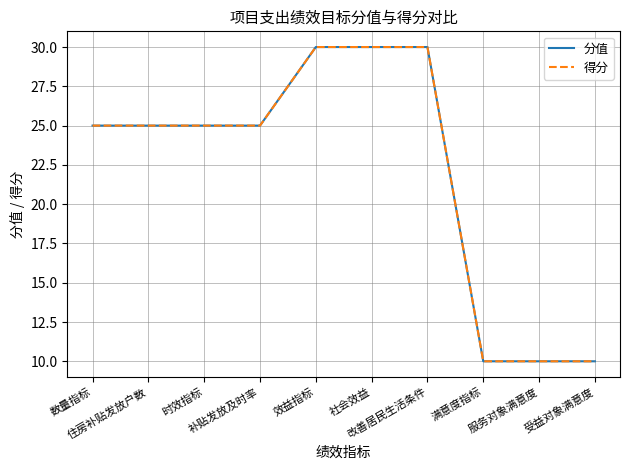

Does the chart have visible grid lines?

Yes